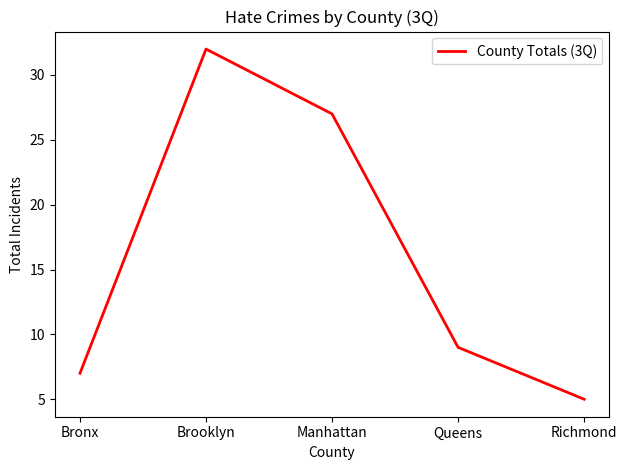

List the labels in order of value, largest first.

Brooklyn, Manhattan, Queens, Bronx, Richmond